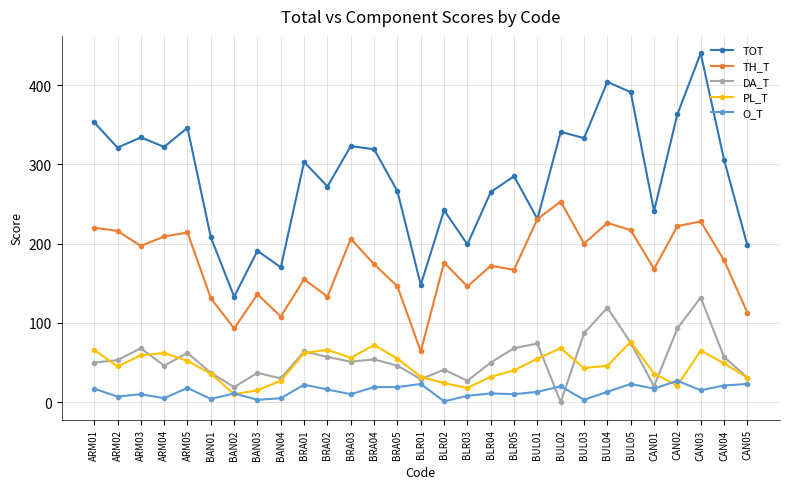

Which series has the largest range (max minus min)?

TOT